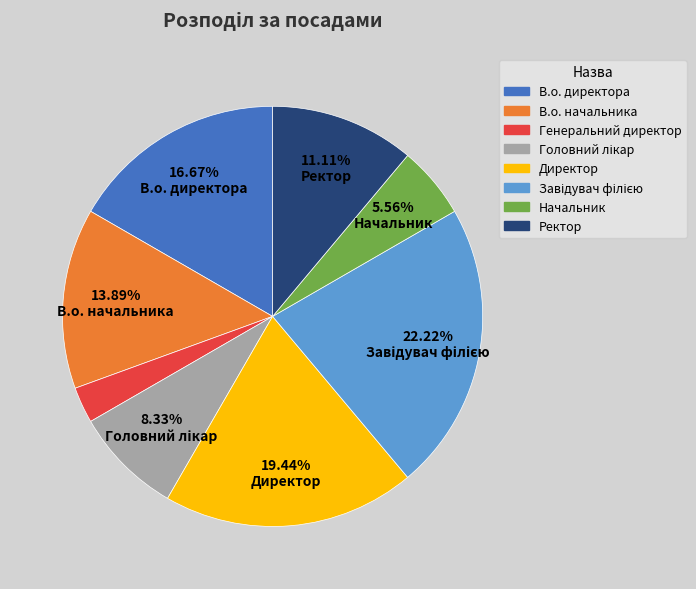

Is there a majority slice in this chart?

No